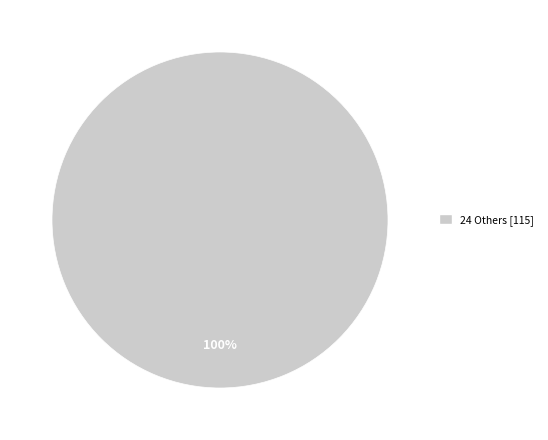

Is there a majority slice in this chart?

Yes